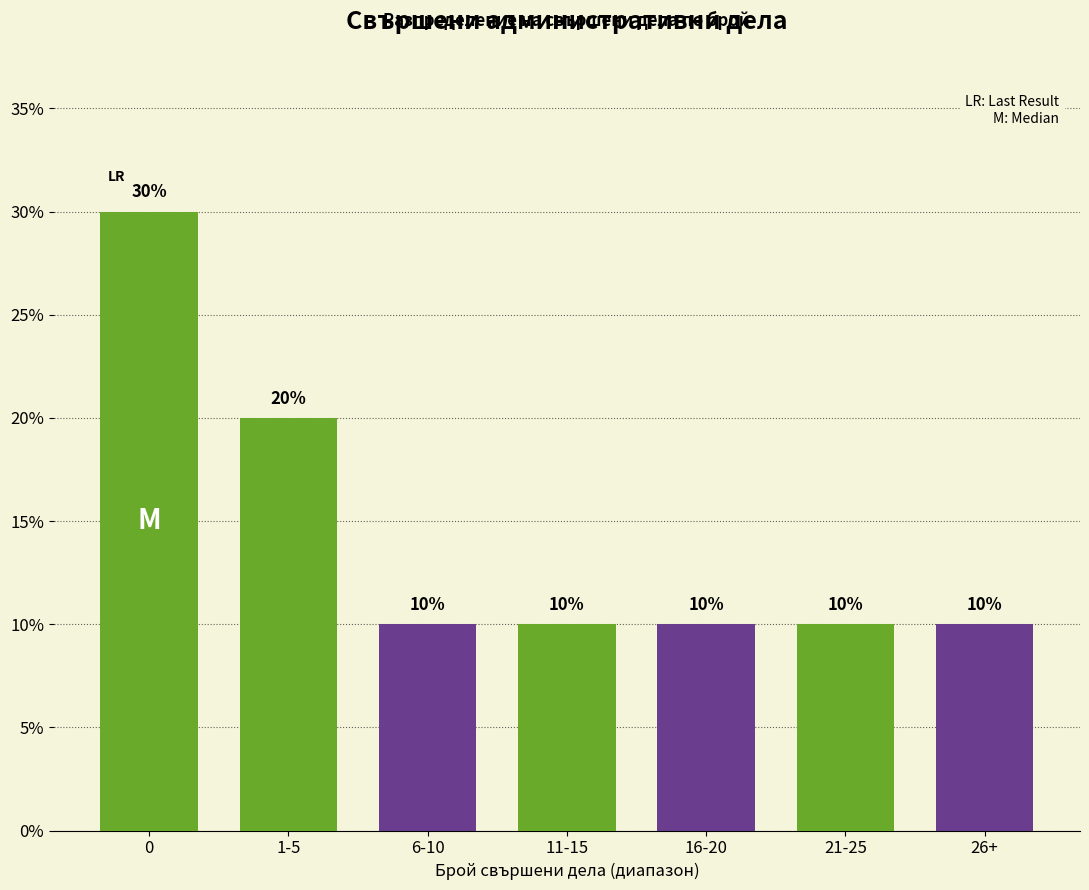

Reading left to right, transcribe all the data shown in this chart.

30	20	10	10	10	10	10